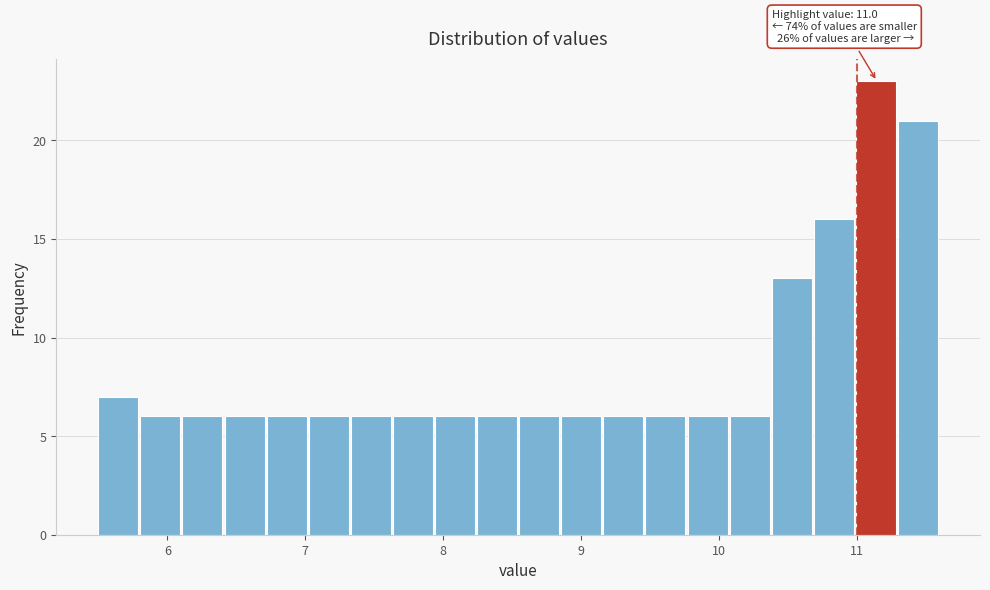

Read against the x-axis, roughly where is the centre of the tallest bar?

11.1